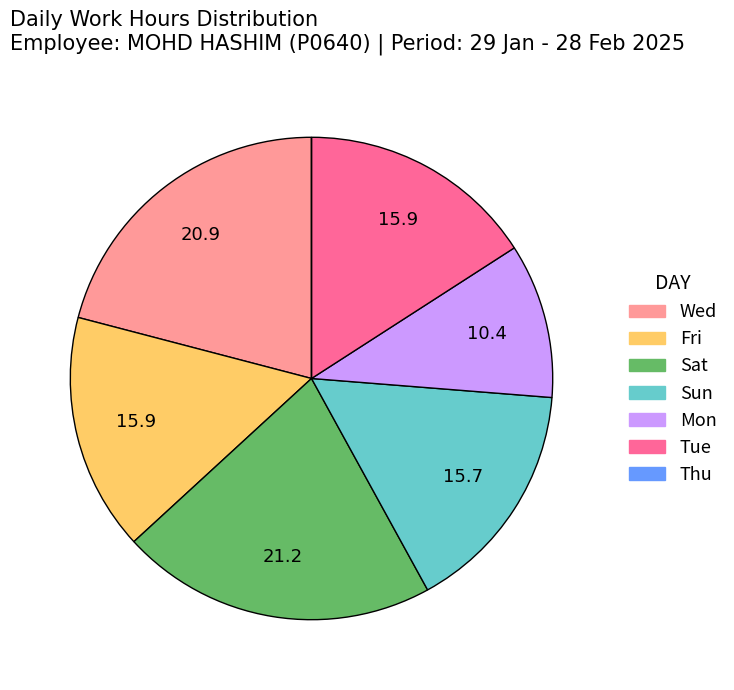

Is there any slice that represents more than half of the pie?

No